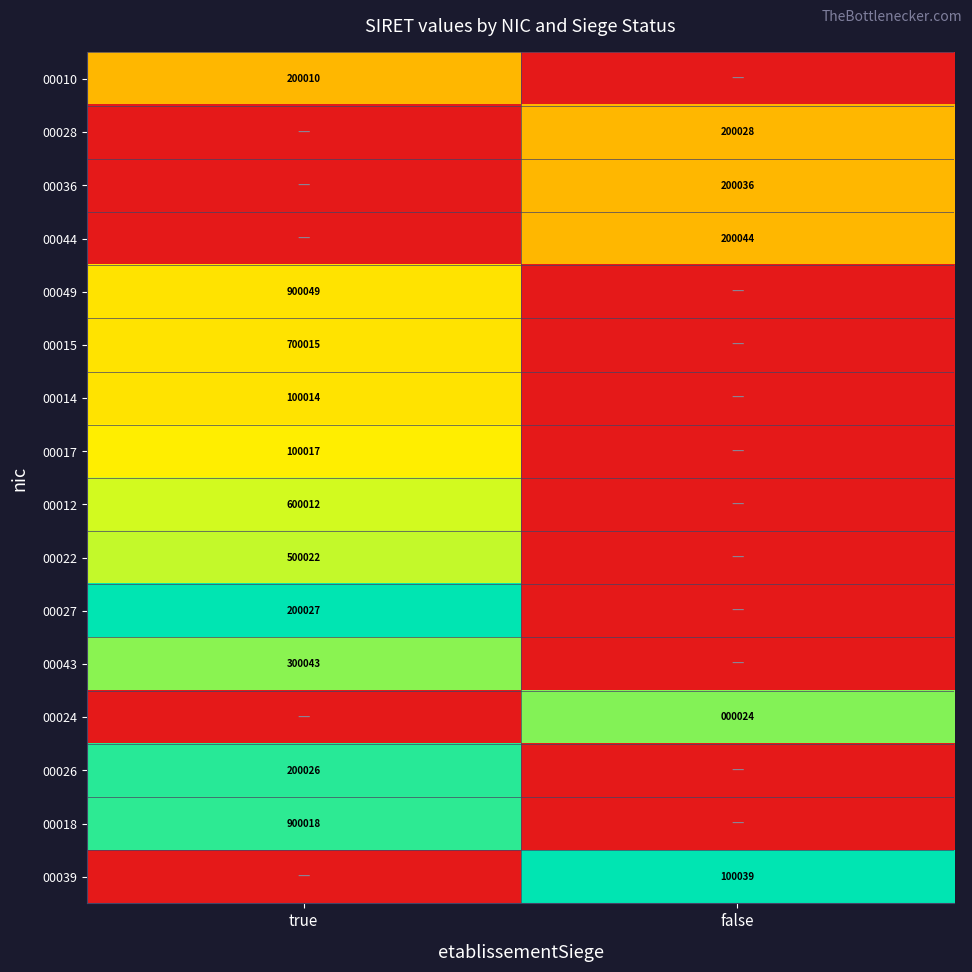

True or false: 00043 has a value of 505246 at true.

False